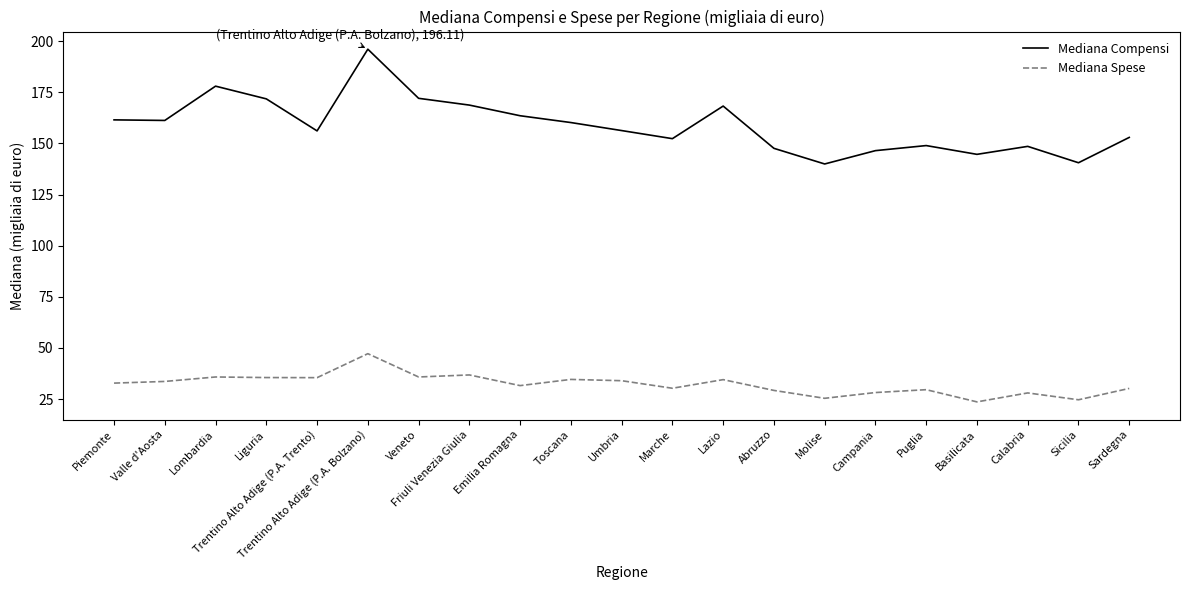

Is the value of Mediana Spese at Abruzzo greater than the value of Mediana Compensi at Liguria?

No